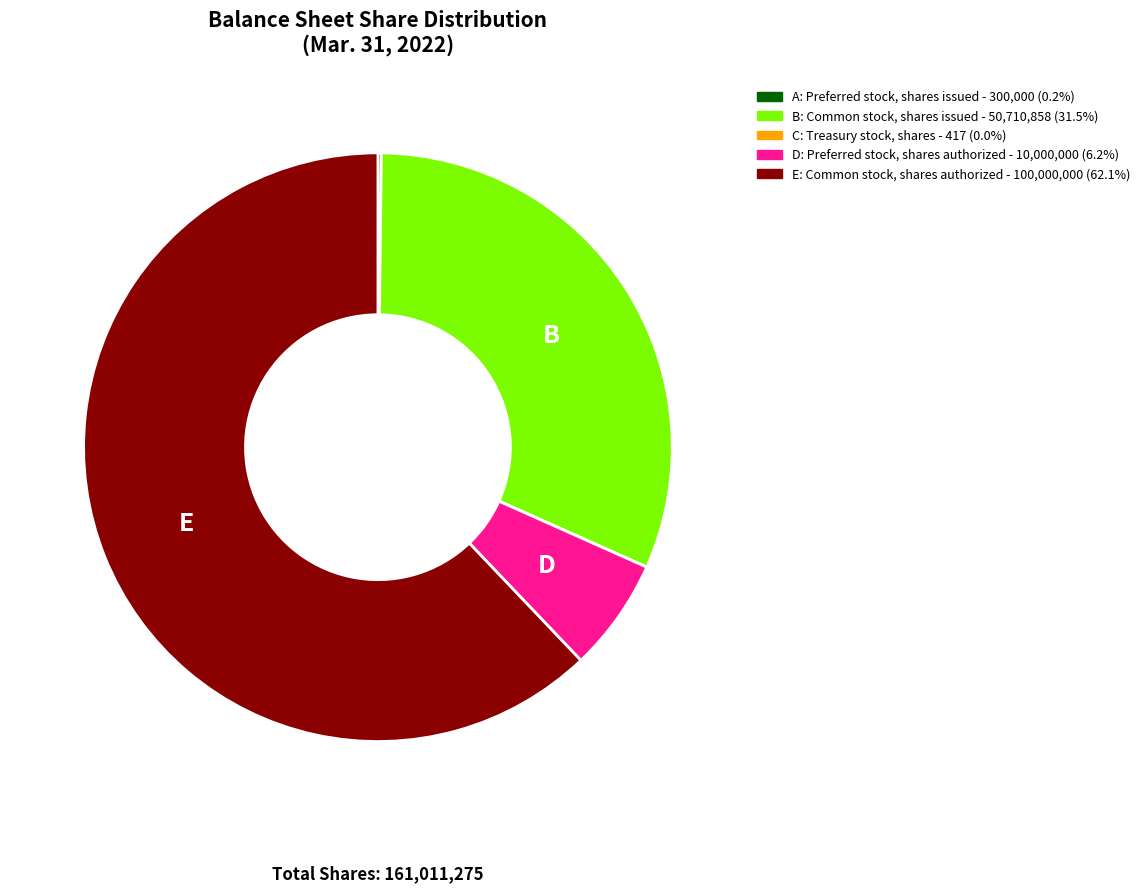

Does any single category account for the majority?

Yes